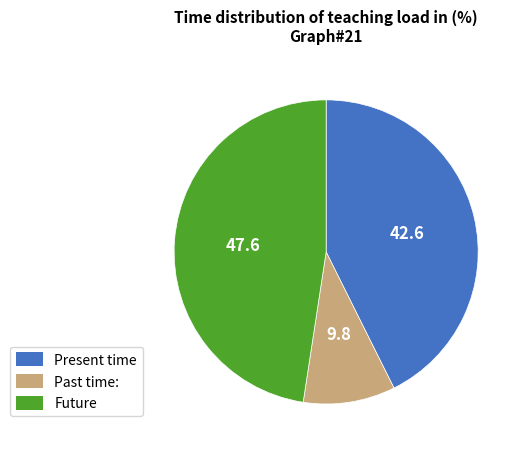

Is there any slice that represents more than half of the pie?

No